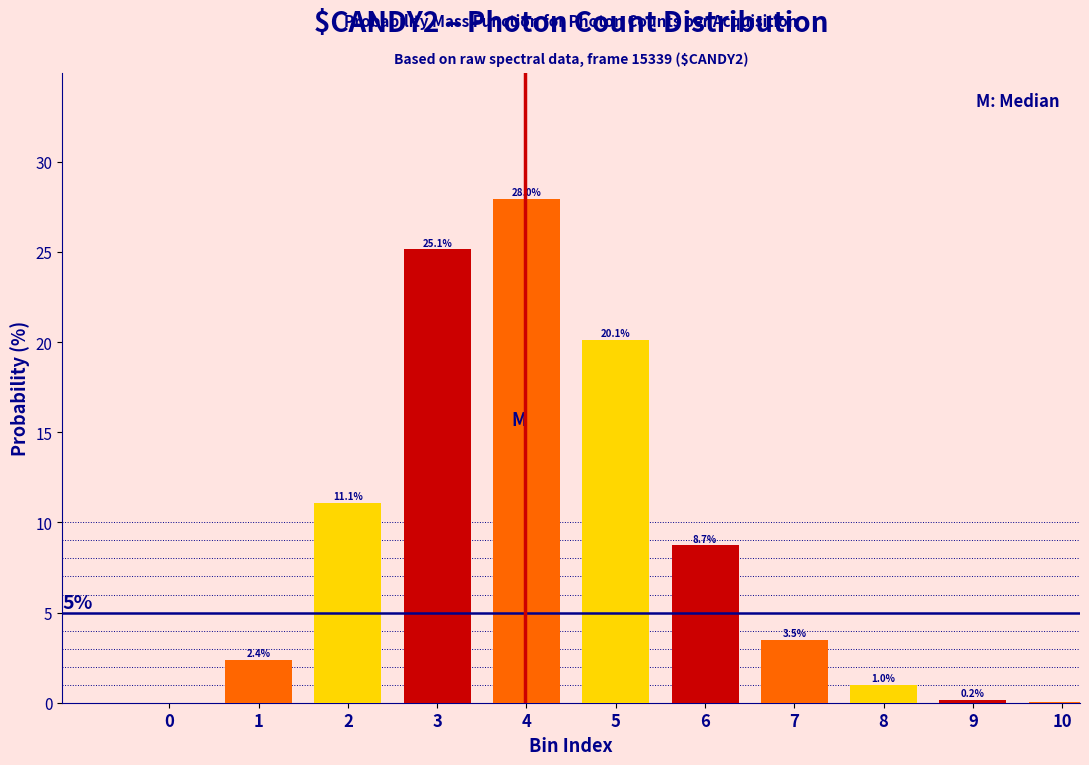

Between 1 and 3, which is larger?

3